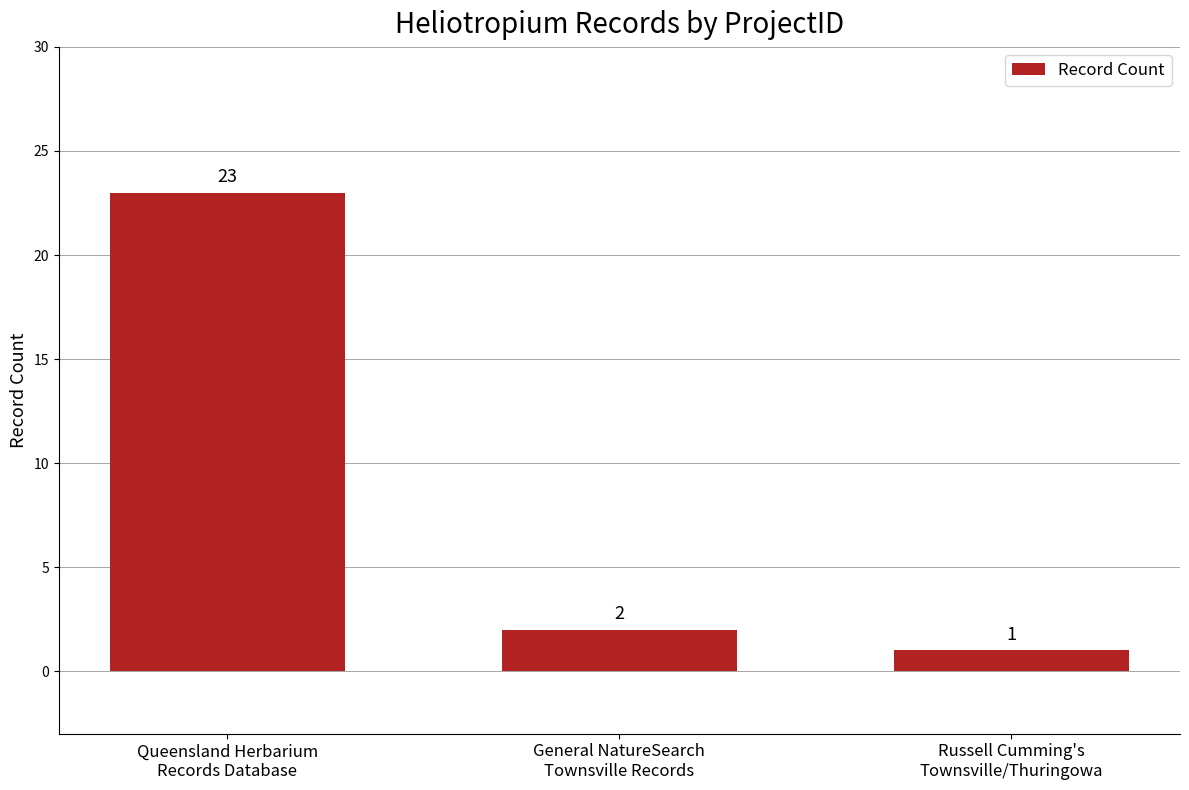

Which category has the highest value across all series?

Queensland Herbarium
Records Database